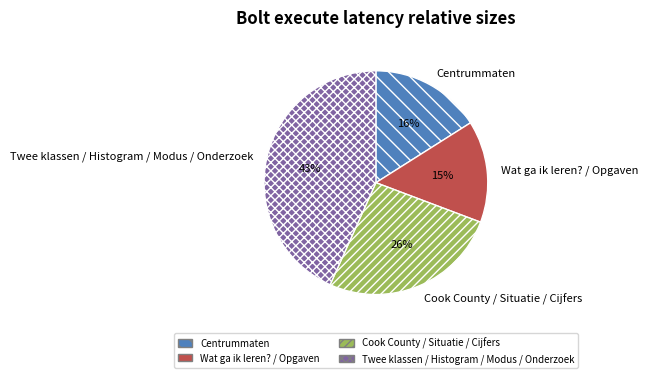

What percentage is the Twee klassen / Histogram / Modus / Onderzoek slice, to the nearest percent?

43%